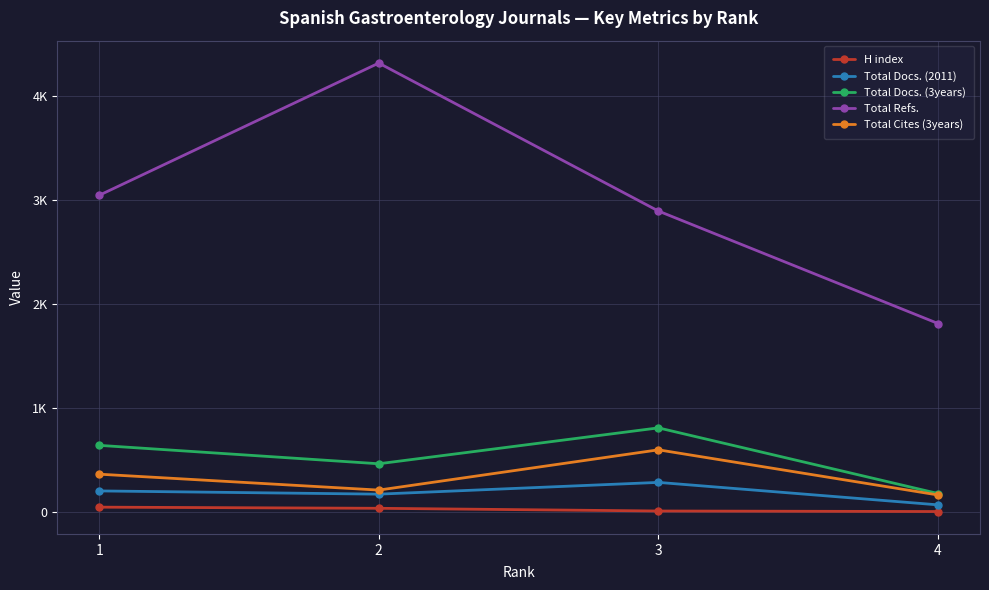

What are all the series names shown in the legend?

H index, Total Docs. (2011), Total Docs. (3years), Total Refs., Total Cites (3years)